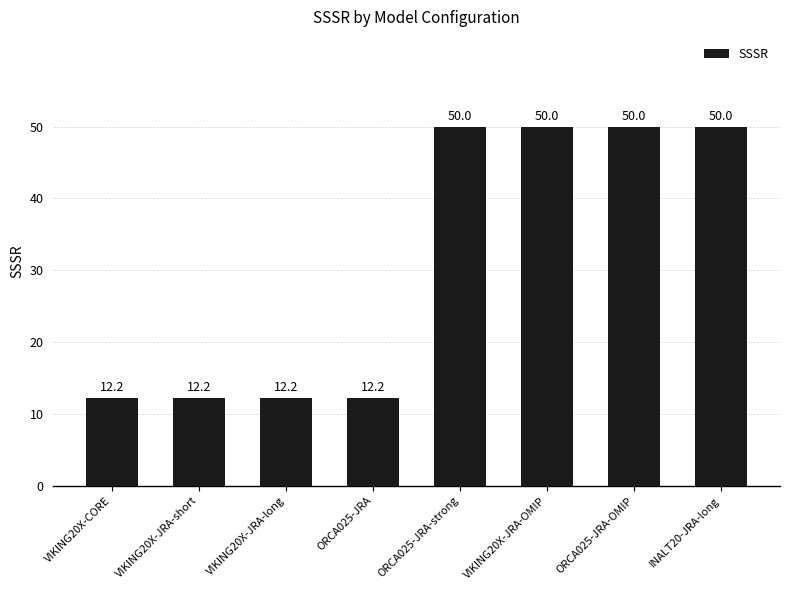

What is the smallest value displayed?

12.2